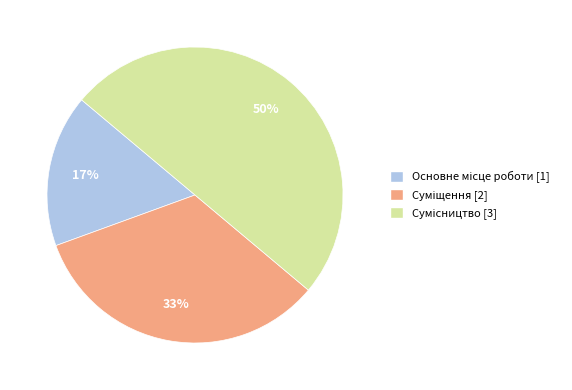

To the nearest percent, what is the average slice percentage?

33%